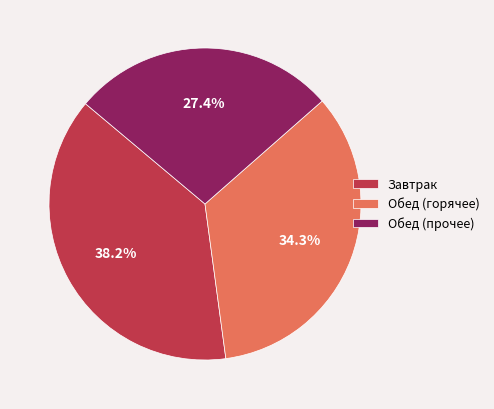

Between Завтрак and Обед (горячее), which is larger?

Завтрак